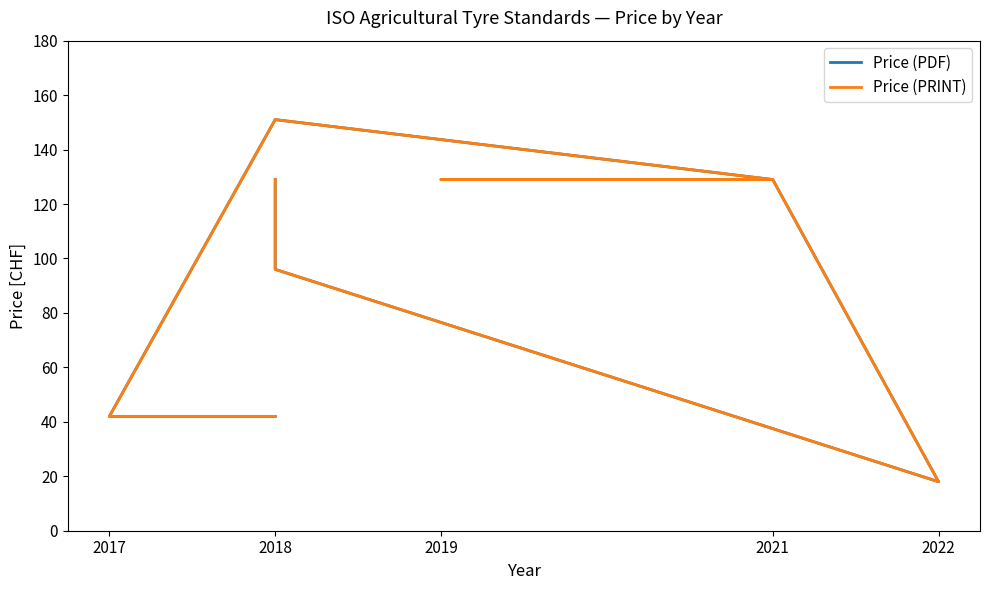

Reading left to right, list all the values displayed in this chart.

Price (PDF): 42	42	151	129	129	129	129	129	18	96	129
Price (PRINT): 42	42	151	129	129	129	129	129	18	96	129